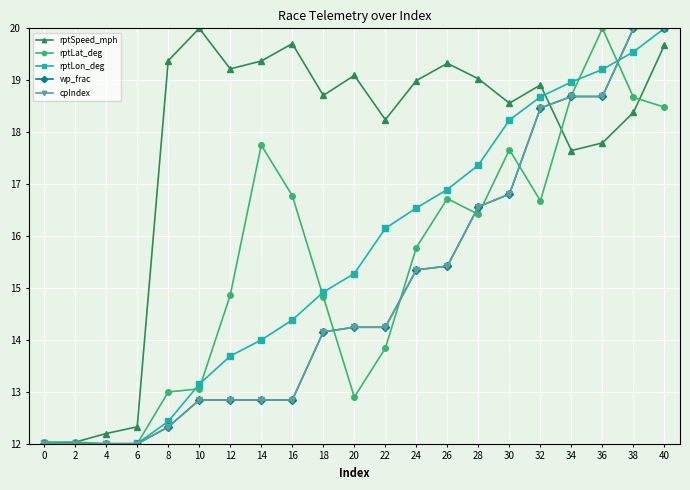

Where is the first local minimum for rptLat_deg?

20